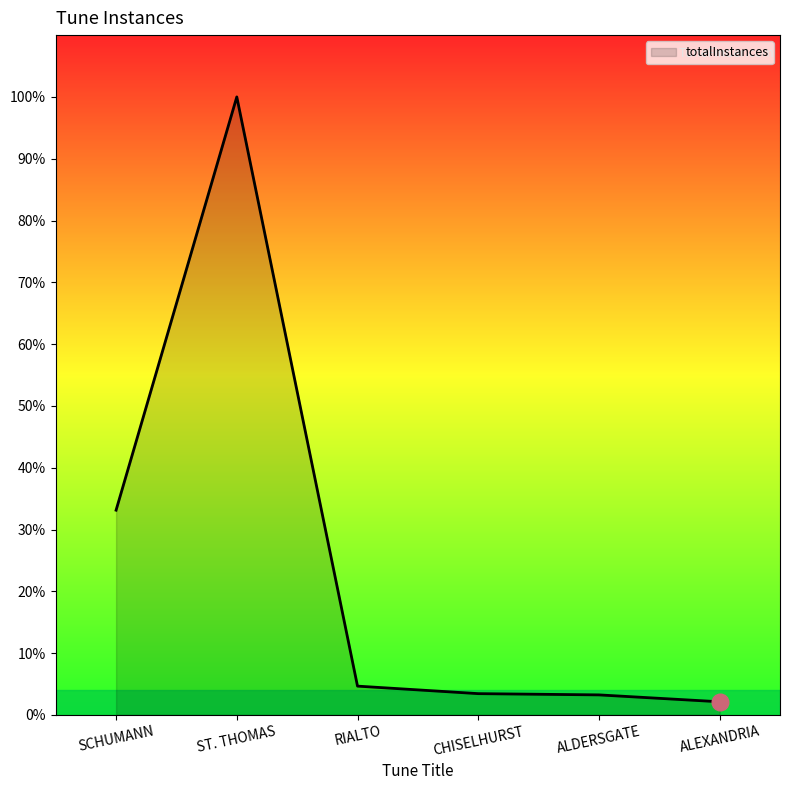

Rank the categories by value from highest to lowest.

ST. THOMAS, SCHUMANN, RIALTO, CHISELHURST, ALDERSGATE, ALEXANDRIA